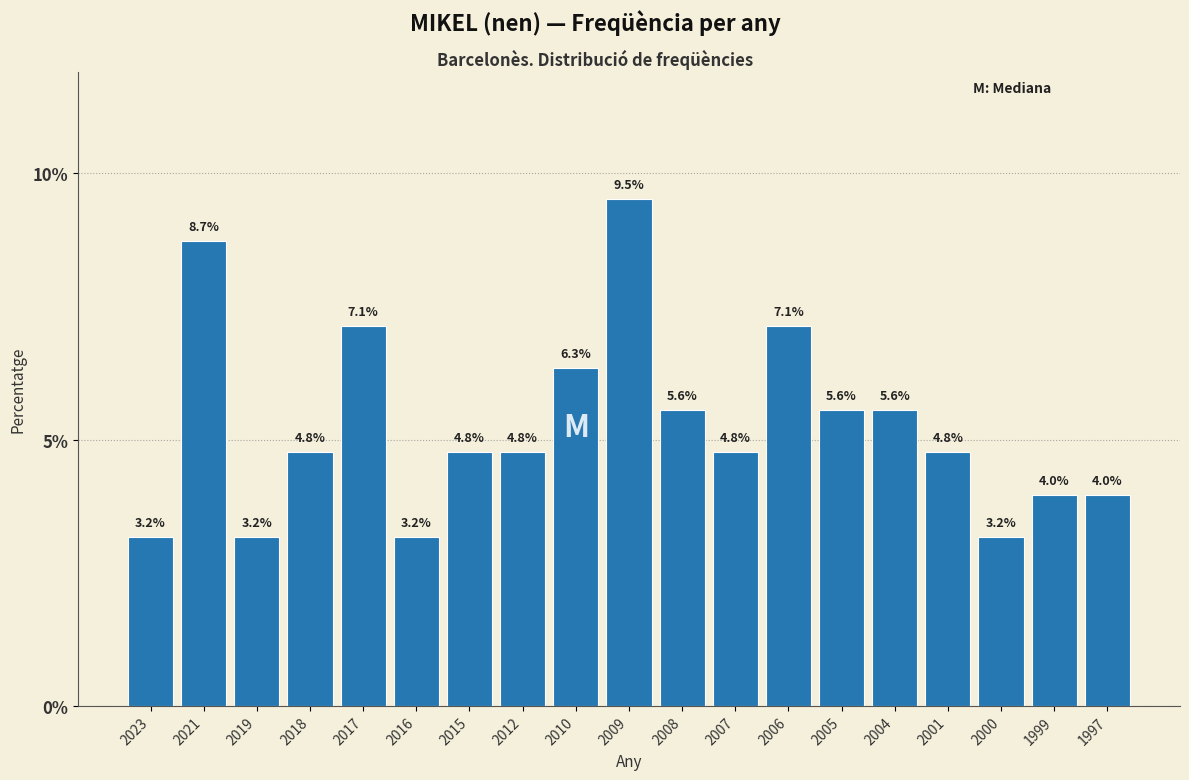

Reading left to right, transcribe all the data shown in this chart.

2023=3.2	2021=8.7	2019=3.2	2018=4.8	2017=7.1	2016=3.2	2015=4.8	2012=4.8	2010=6.3	2009=9.5	2008=5.6	2007=4.8	2006=7.1	2005=5.6	2004=5.6	2001=4.8	2000=3.2	1999=4.0	1997=4.0